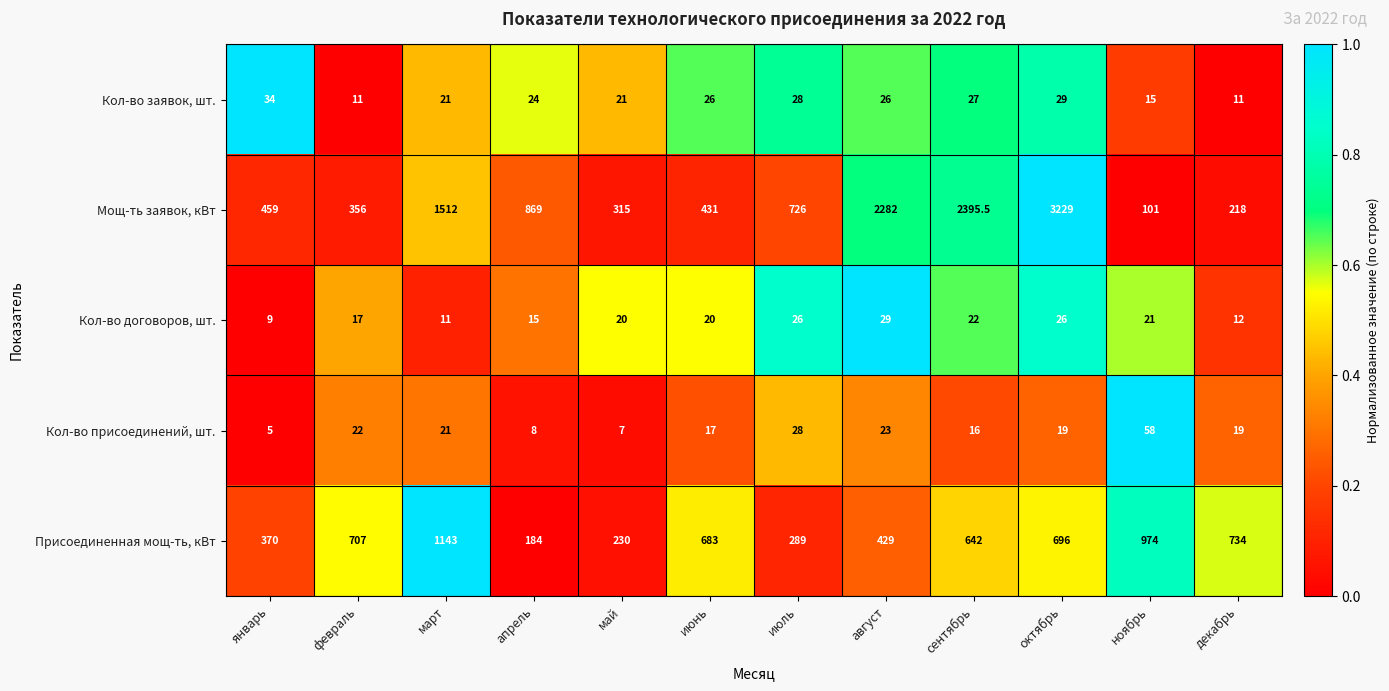

Between февраль and ноябрь, which series saw the biggest shift?

Присоединенная мощ-ть, кВт